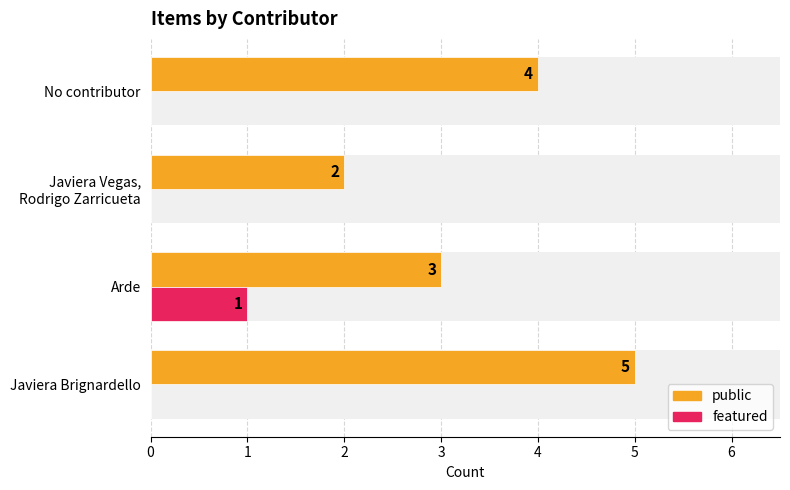

What are all the series names shown in the legend?

public, featured